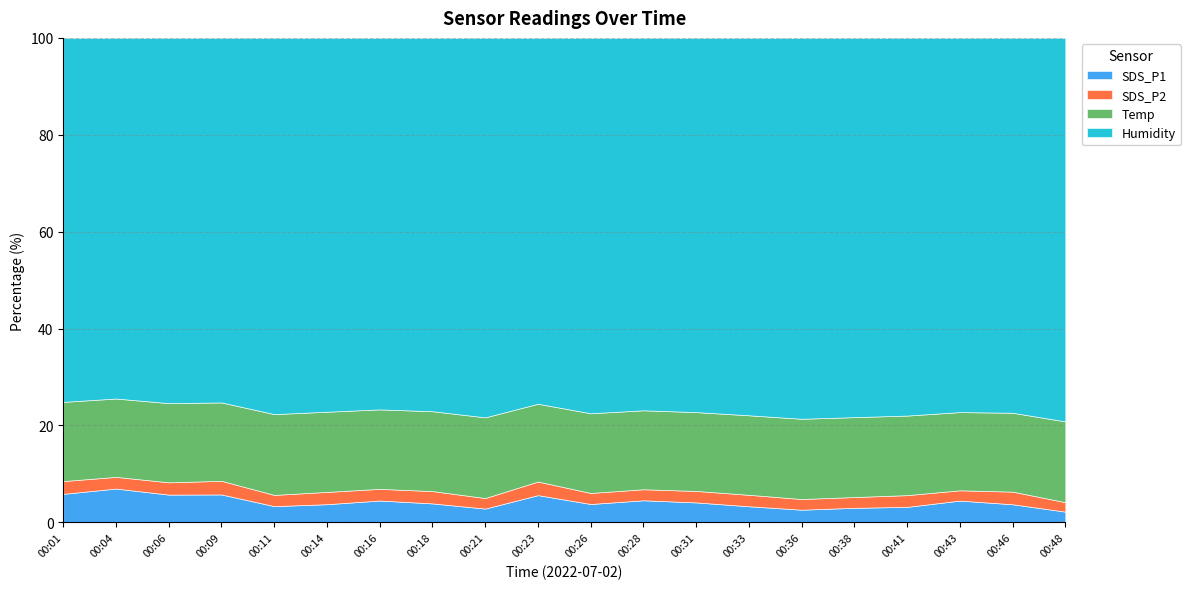

At which label does Temp reach its peak?

00:01